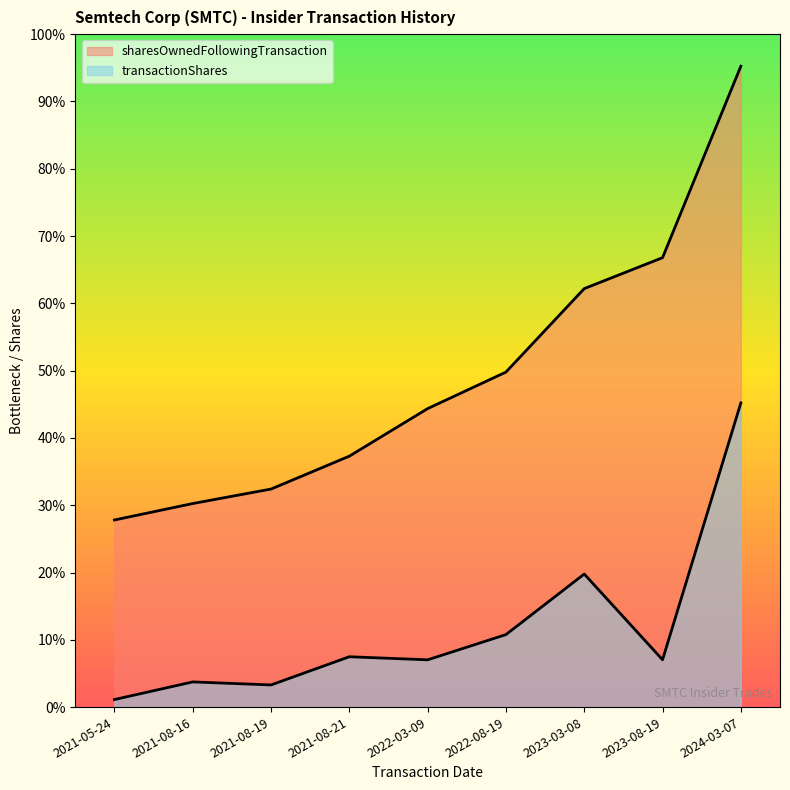

Which series has the widest spread of values?

sharesOwnedFollowingTransaction